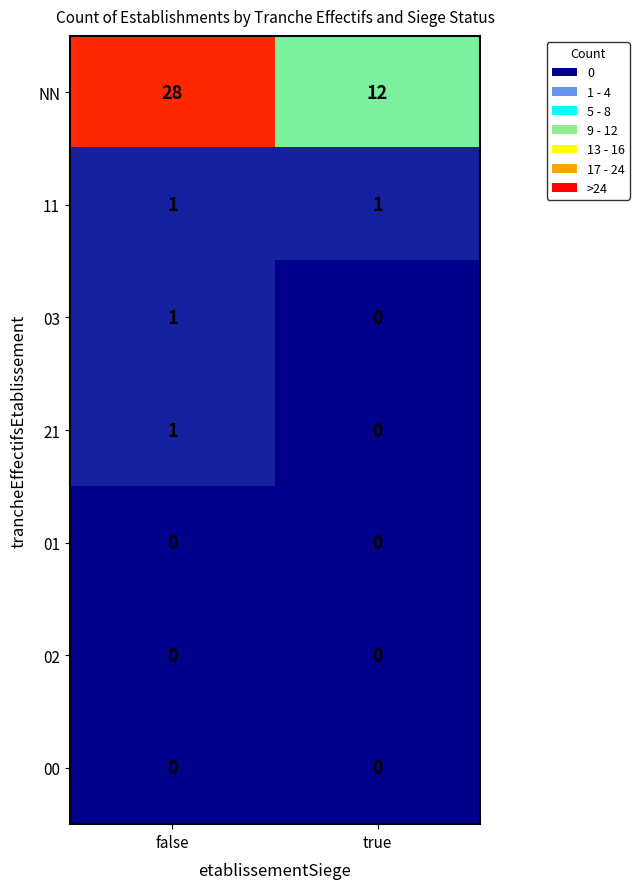

The value of NN at false is 28. True or false?

True